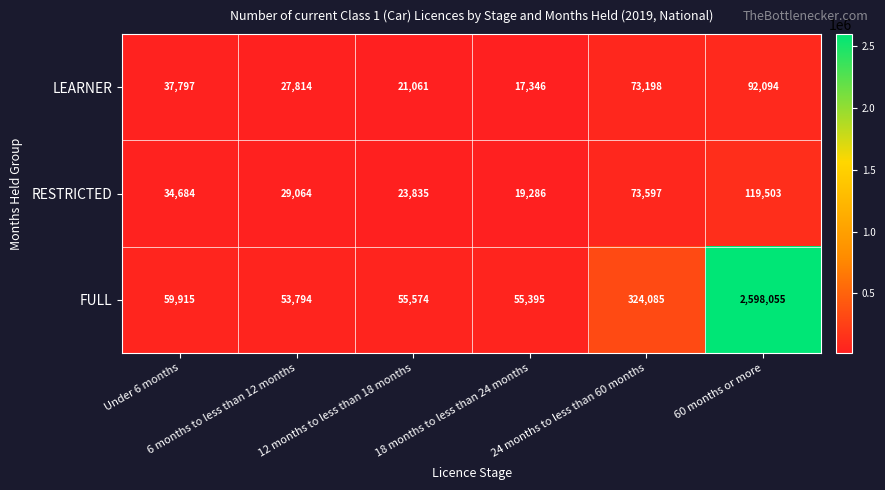

Which series has the largest range (max minus min)?

FULL